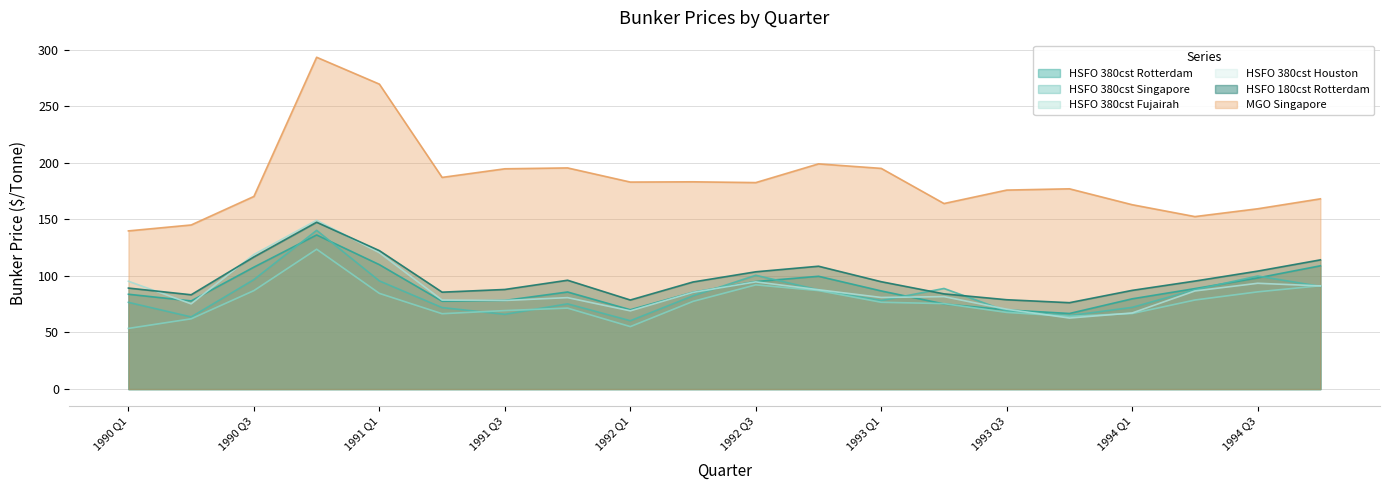

At which label does HSFO 380cst Rotterdam first exceed 85?

1990 Q3